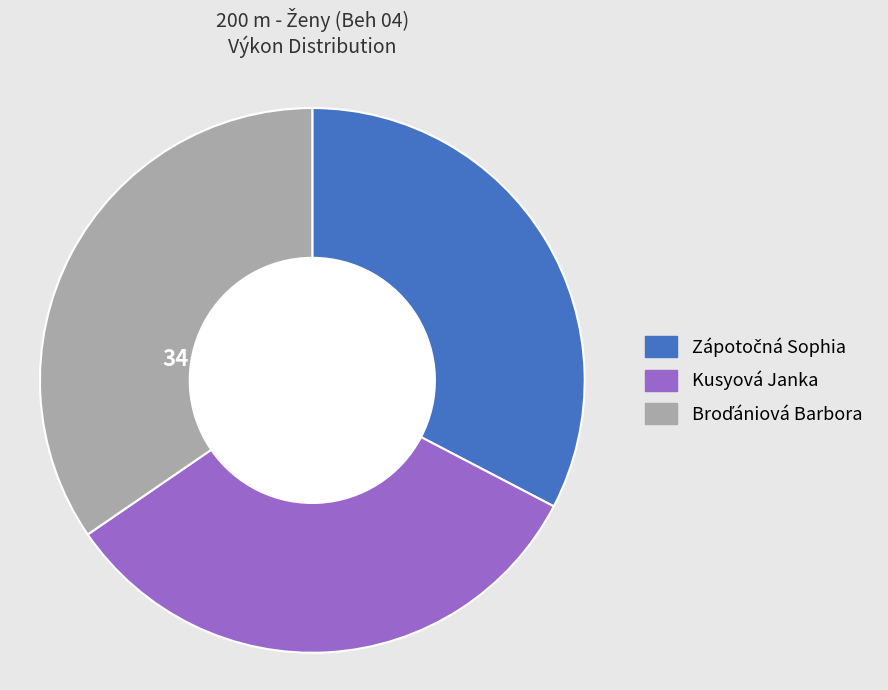

Count the number of slices in the pie.

3